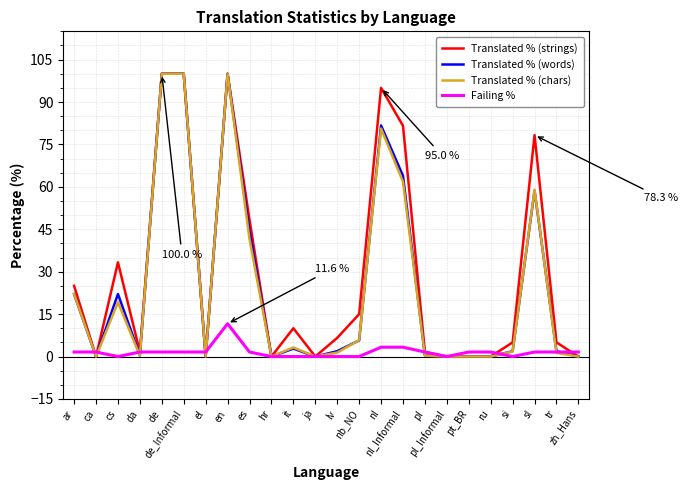

What is the difference between the maximum and minimum values in the Translated % (strings) series?

100.0